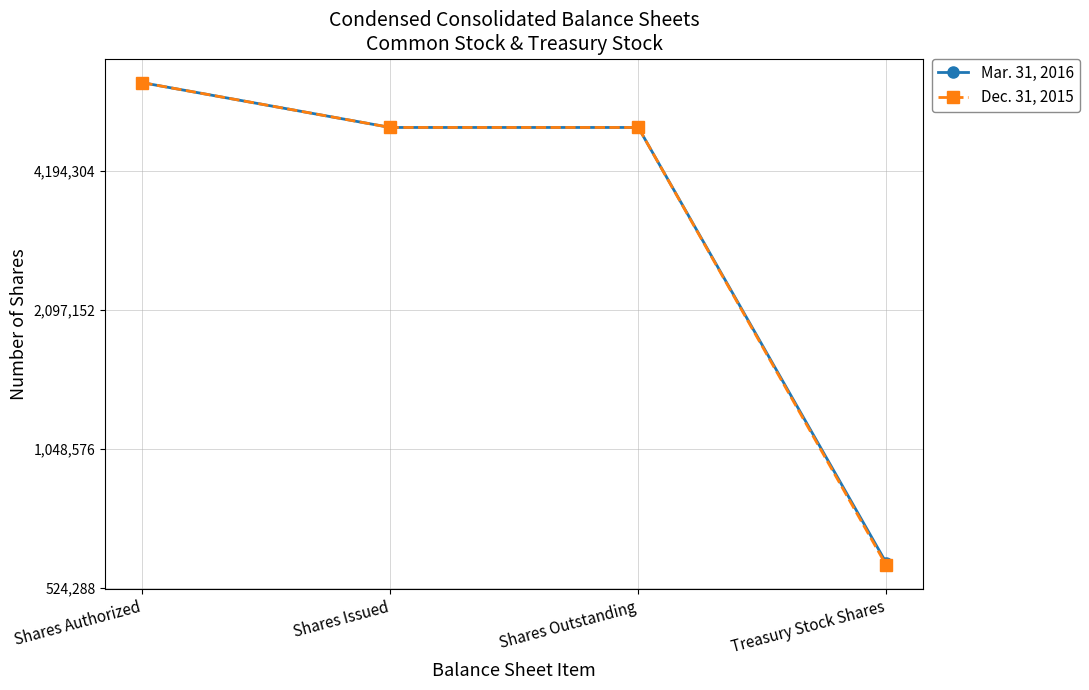

True or false: Mar. 31, 2016 and Dec. 31, 2015 intersect in this chart.

False